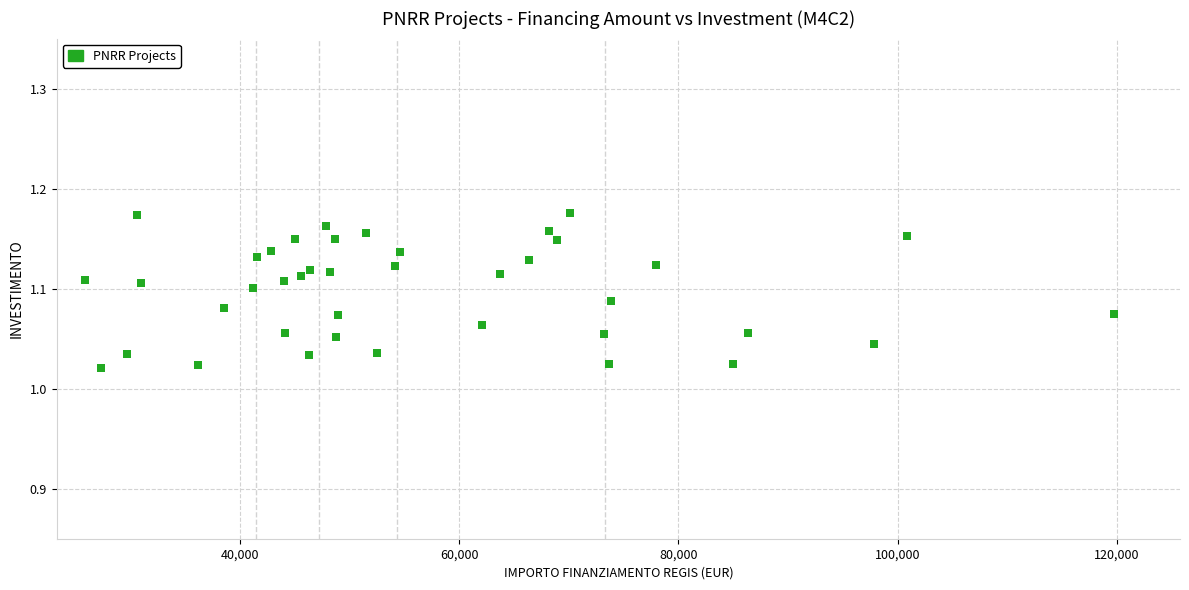

What is the range of X values (max minus min)?

93941.0